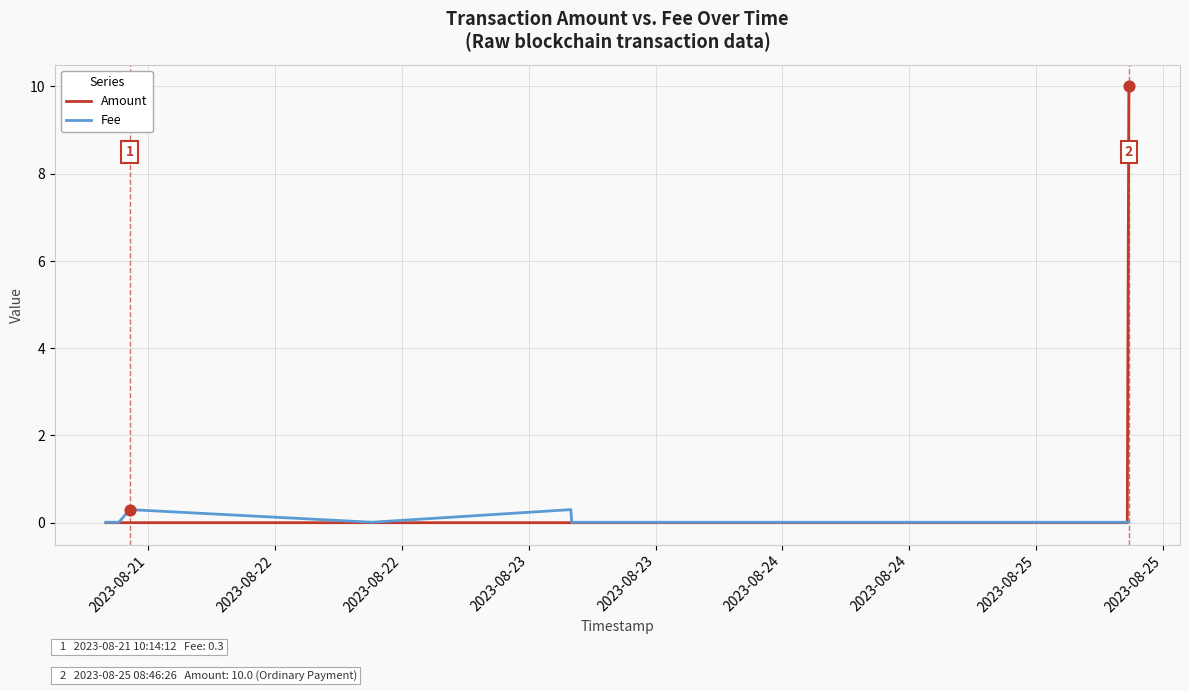

Which series contains the lowest Y value?

Amount